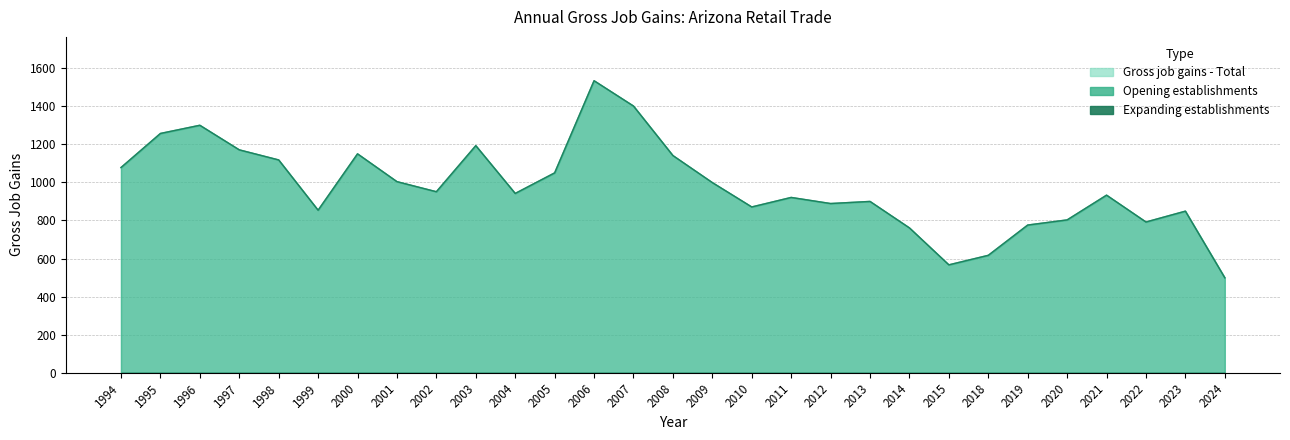

At which label does Gross job gains - Total first exceed 942?

1994